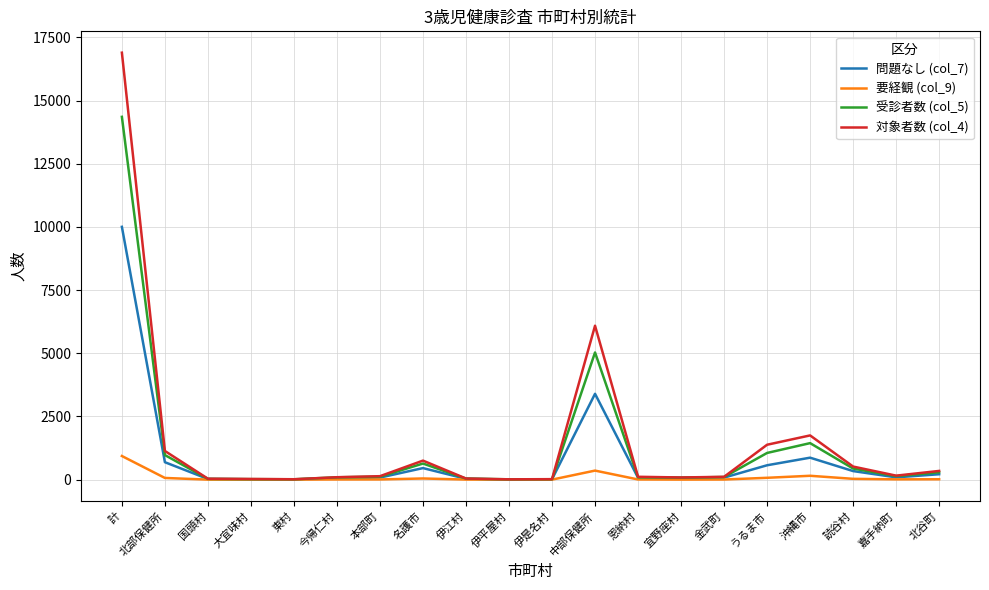

How many distinct data groups are displayed?

4